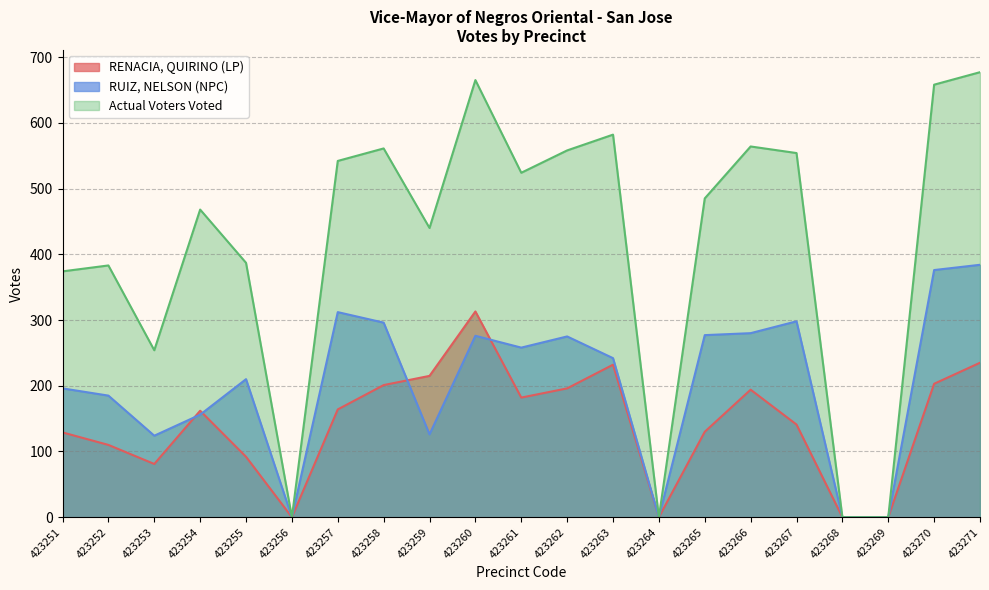

How many values in RUIZ, NELSON (NPC) are above zero?

17